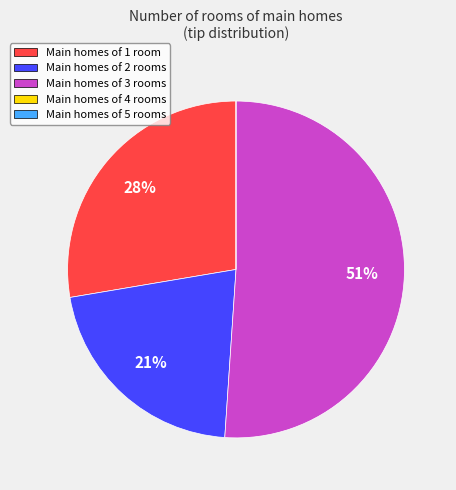

What is the ratio of the value at Main homes of 3 rooms to the value at Main homes of 1 room?

1.8